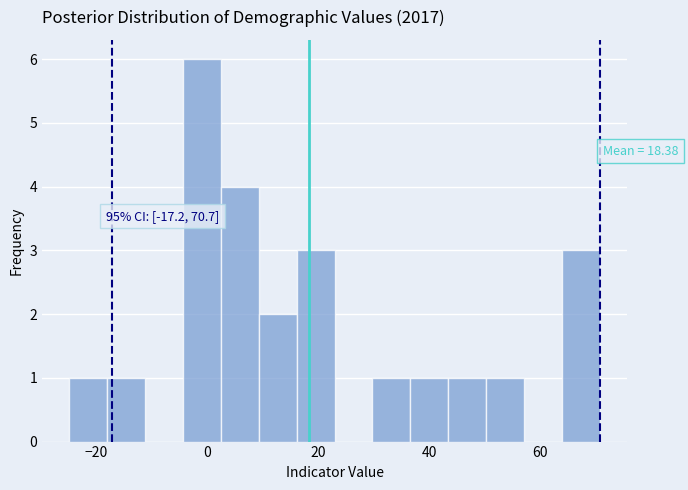

Read against the x-axis, roughly where is the centre of the tallest bar?

0